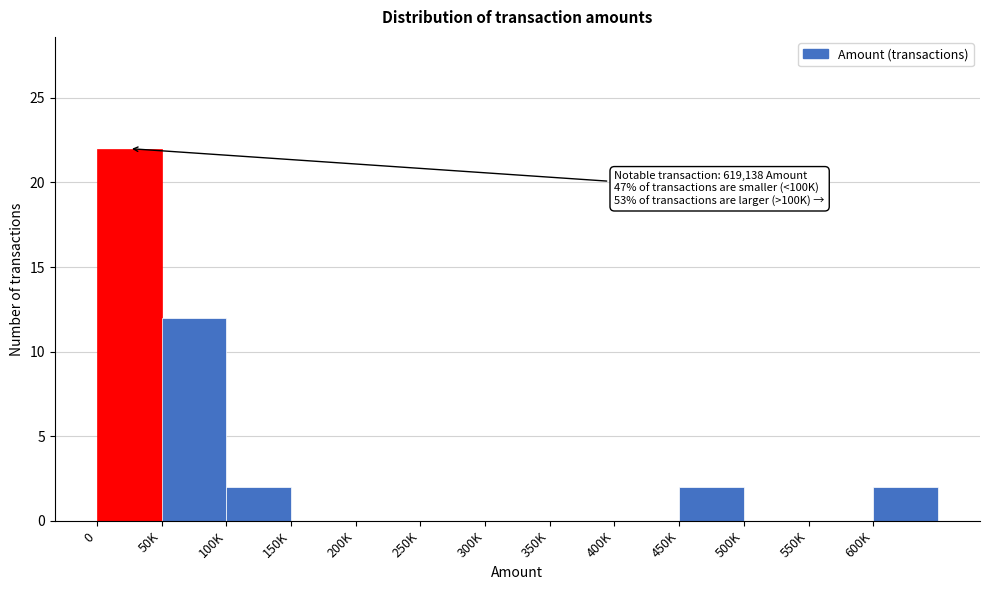

Reading left to right, what are all the values shown in this chart?

0=22	50K=12	100K=2	150K=0	200K=0	250K=0	300K=0	350K=0	400K=0	450K=2	500K=0	550K=0	600K=2